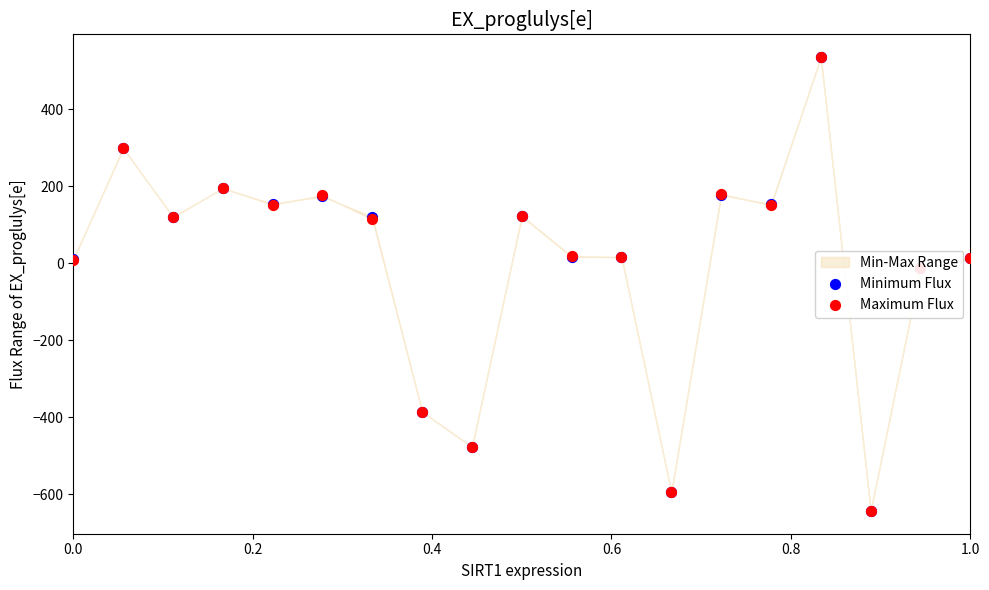

At how many categories does at least one series exceed -249?

15